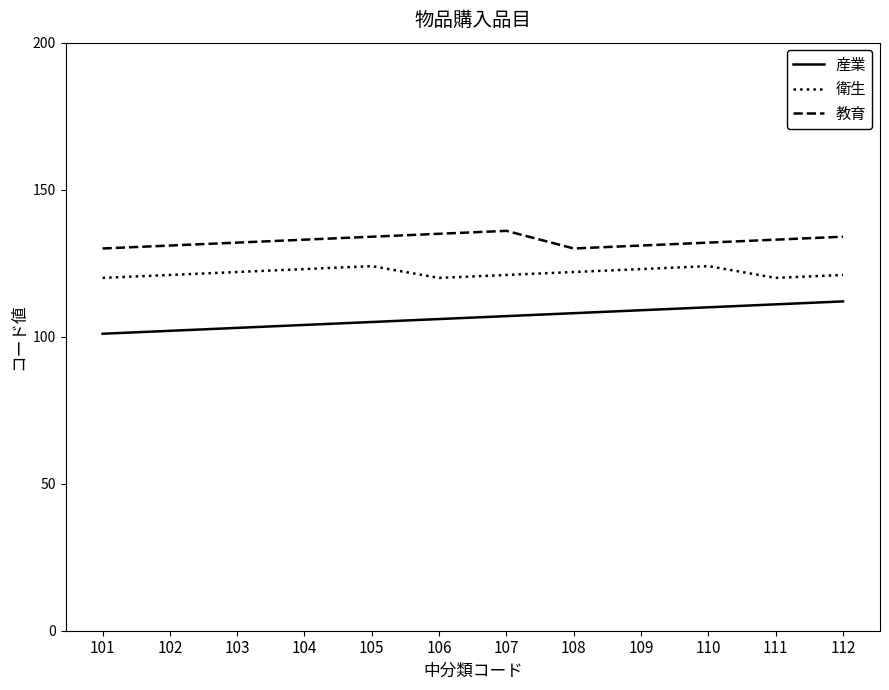

The value of 衛生 at 111 is 120. True or false?

True